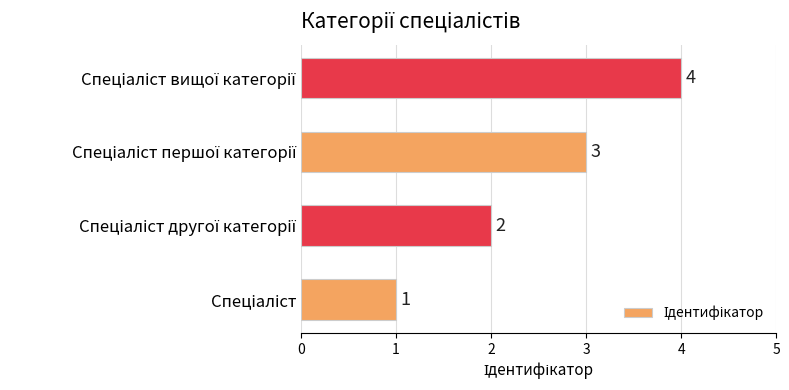

What is the greatest value displayed?

4